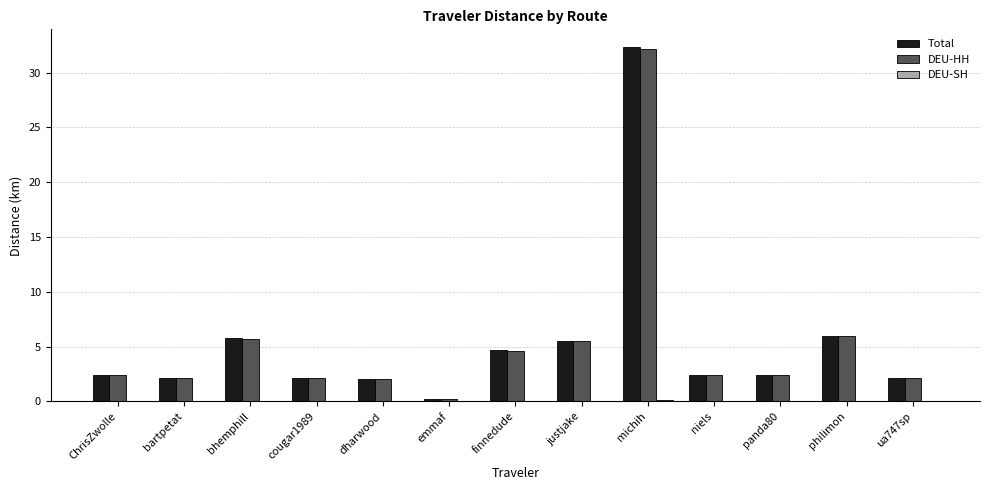

True or false: DEU-HH has a value of 5.5 at justjake.

True